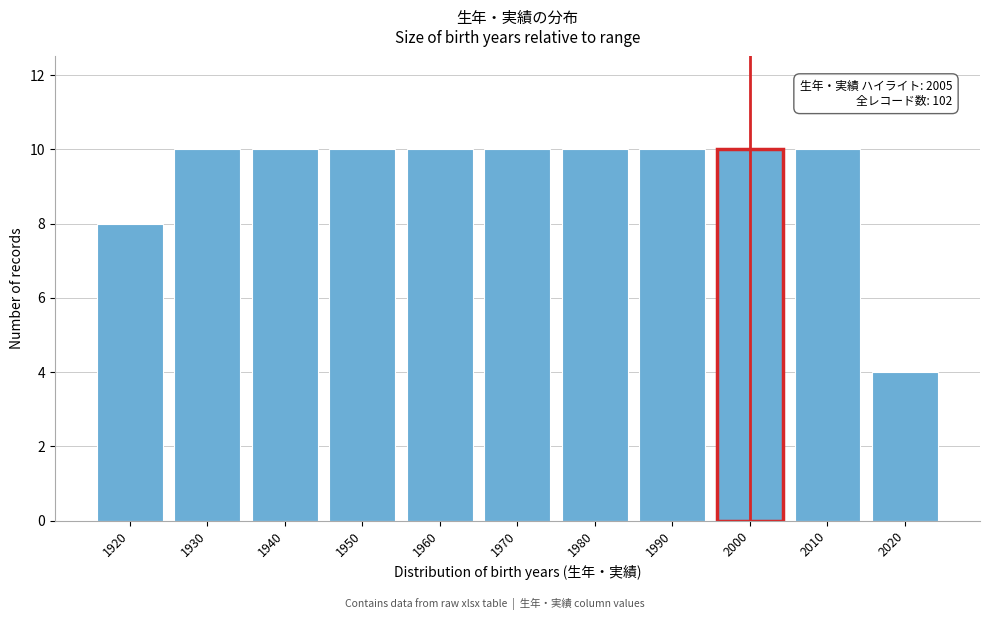

Reading left to right, transcribe all the data shown in this chart.

1920=8	1930=10	1940=10	1950=10	1960=10	1970=10	1980=10	1990=10	2000=10	2010=10	2020=4